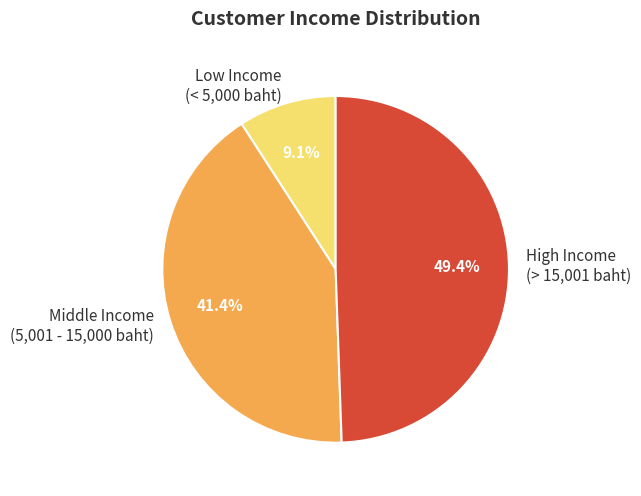

What percentage is NOT represented by Low Income (< 5,000 baht)?

90.9%